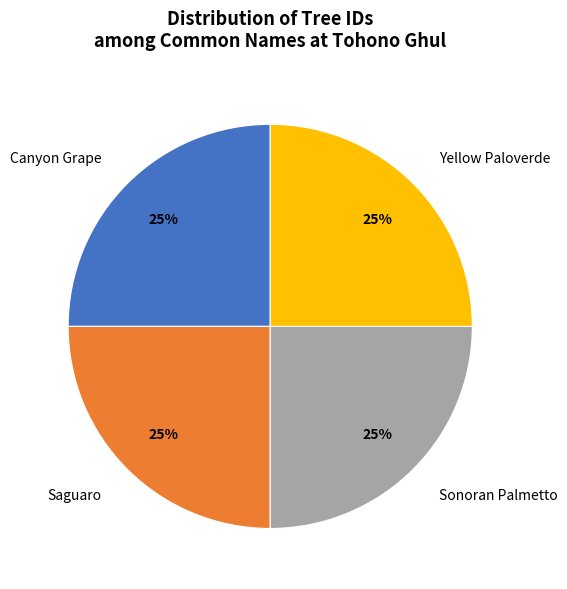

To the nearest percent, what is the combined percentage of Saguaro and Canyon Grape?

50%